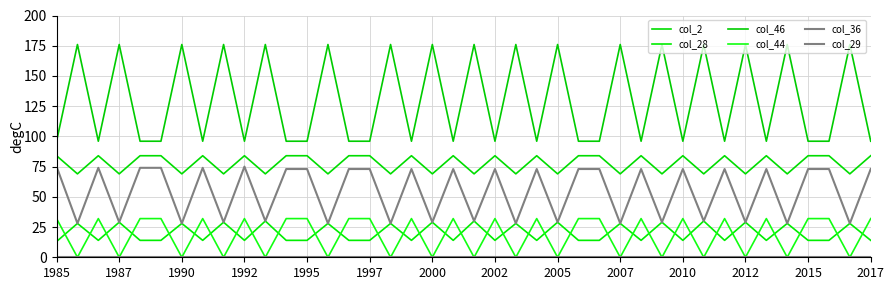

What is the difference between the maximum and minimum values in the col_36 series?

47